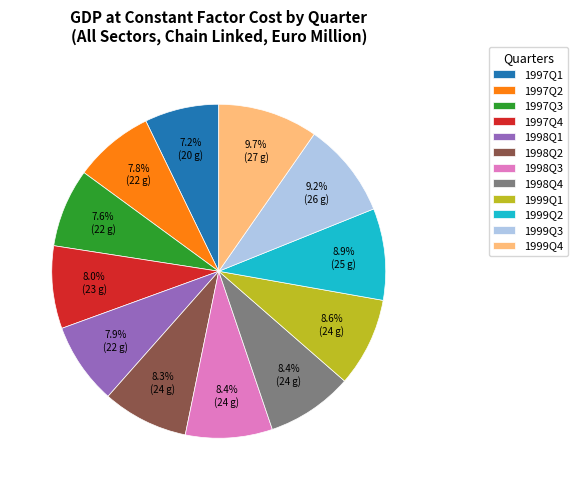

Count the number of slices in the pie.

12